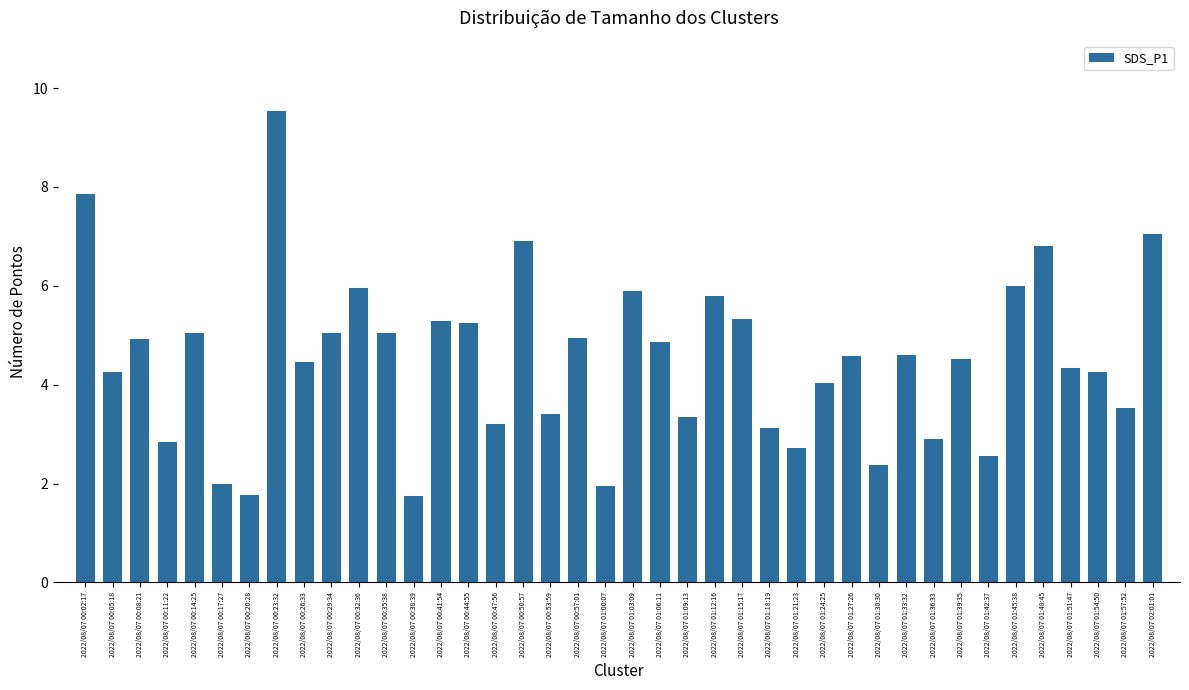

Which has a higher value, 2022/08/07 00:29:34 or 2022/08/07 01:36:33?

2022/08/07 00:29:34